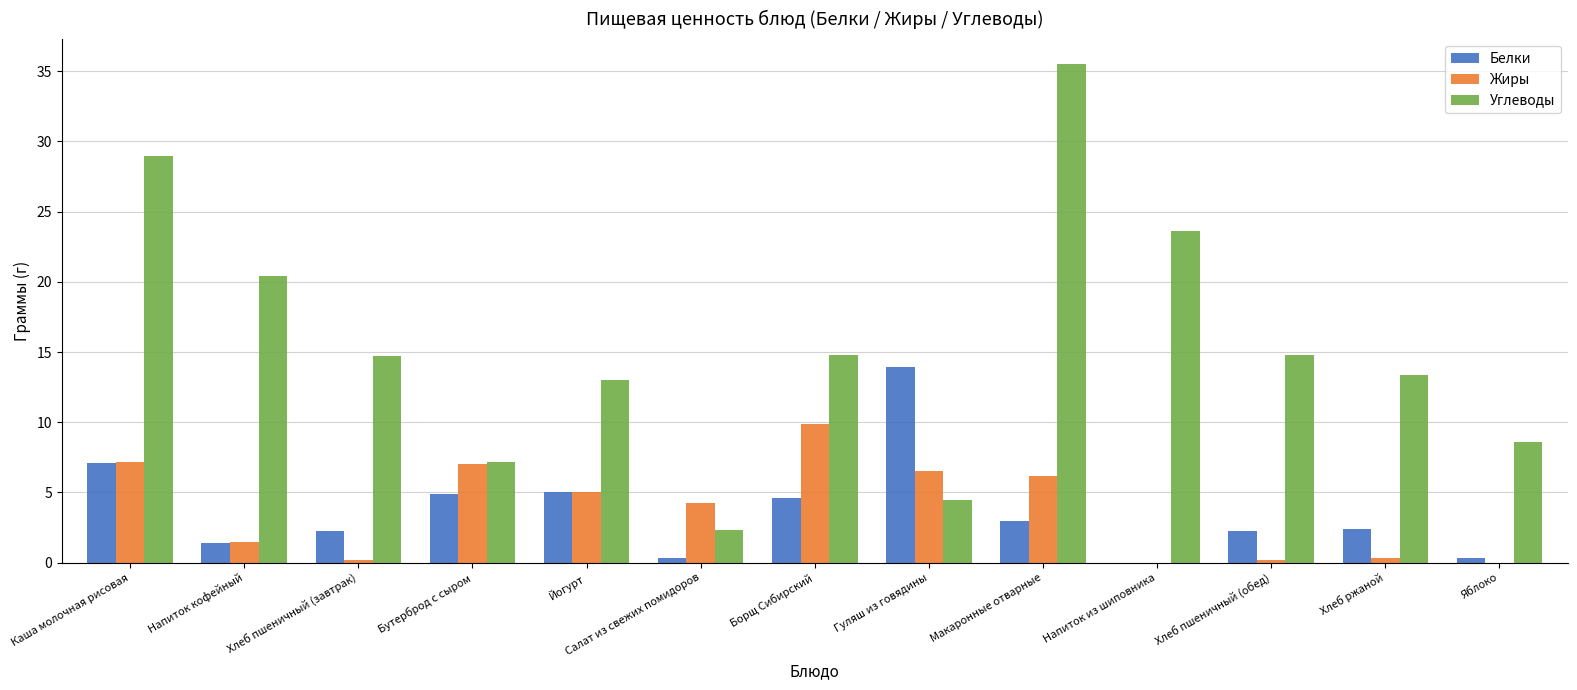

What is the total value across all series at Борщ Сибирский?

29.3